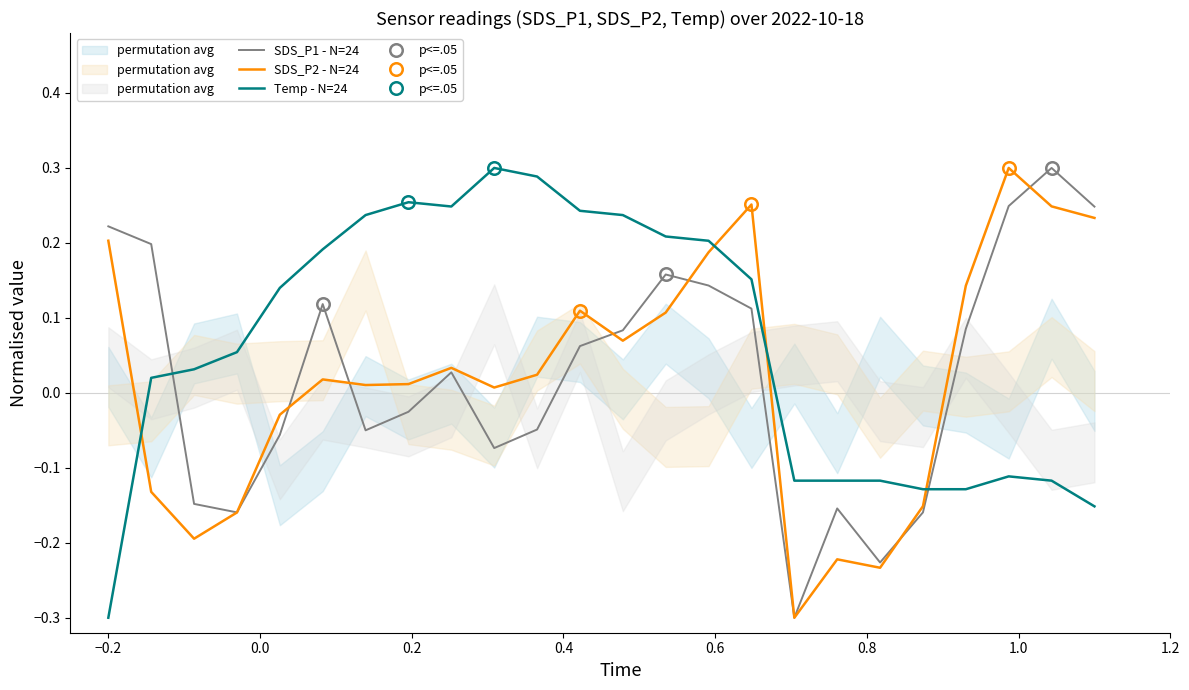

Which series has the largest range (max minus min)?

SDS_P1